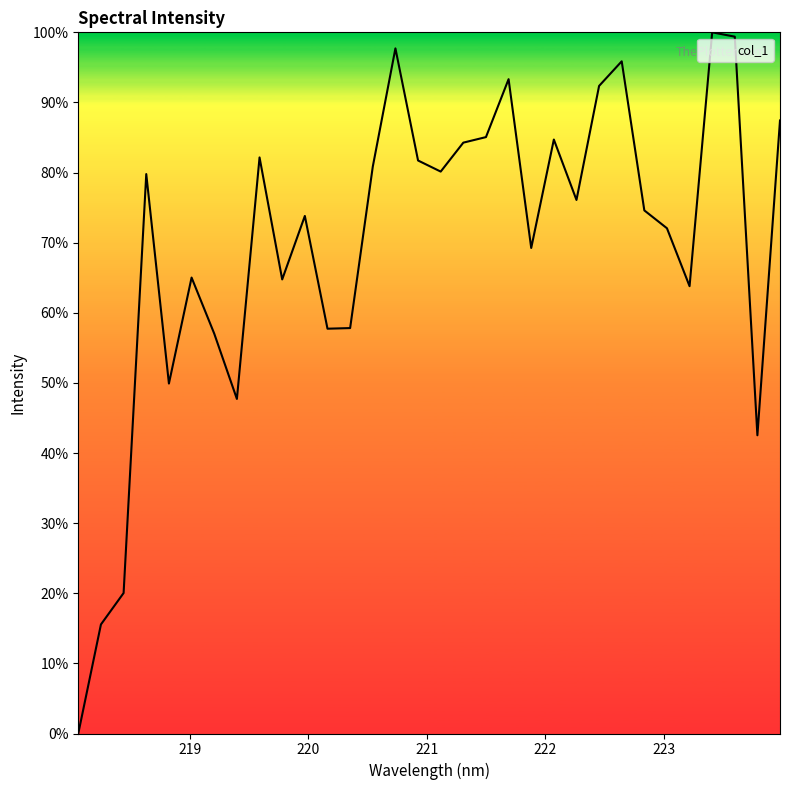

What is the greatest value displayed?

100.0